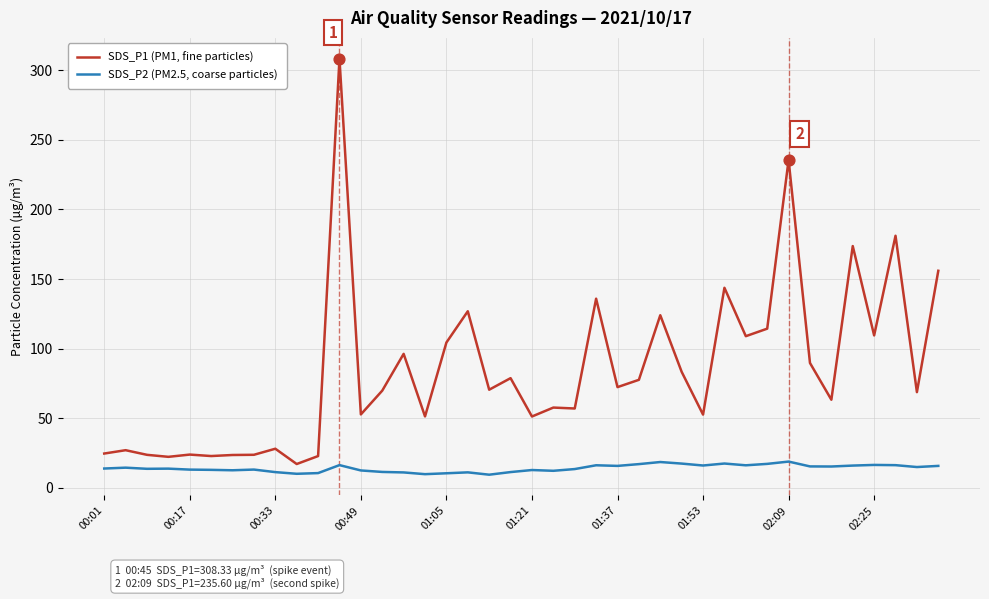

True or false: SDS_P2 (PM2.5, coarse particles) and SDS_P1 (PM1, fine particles) intersect in this chart.

False